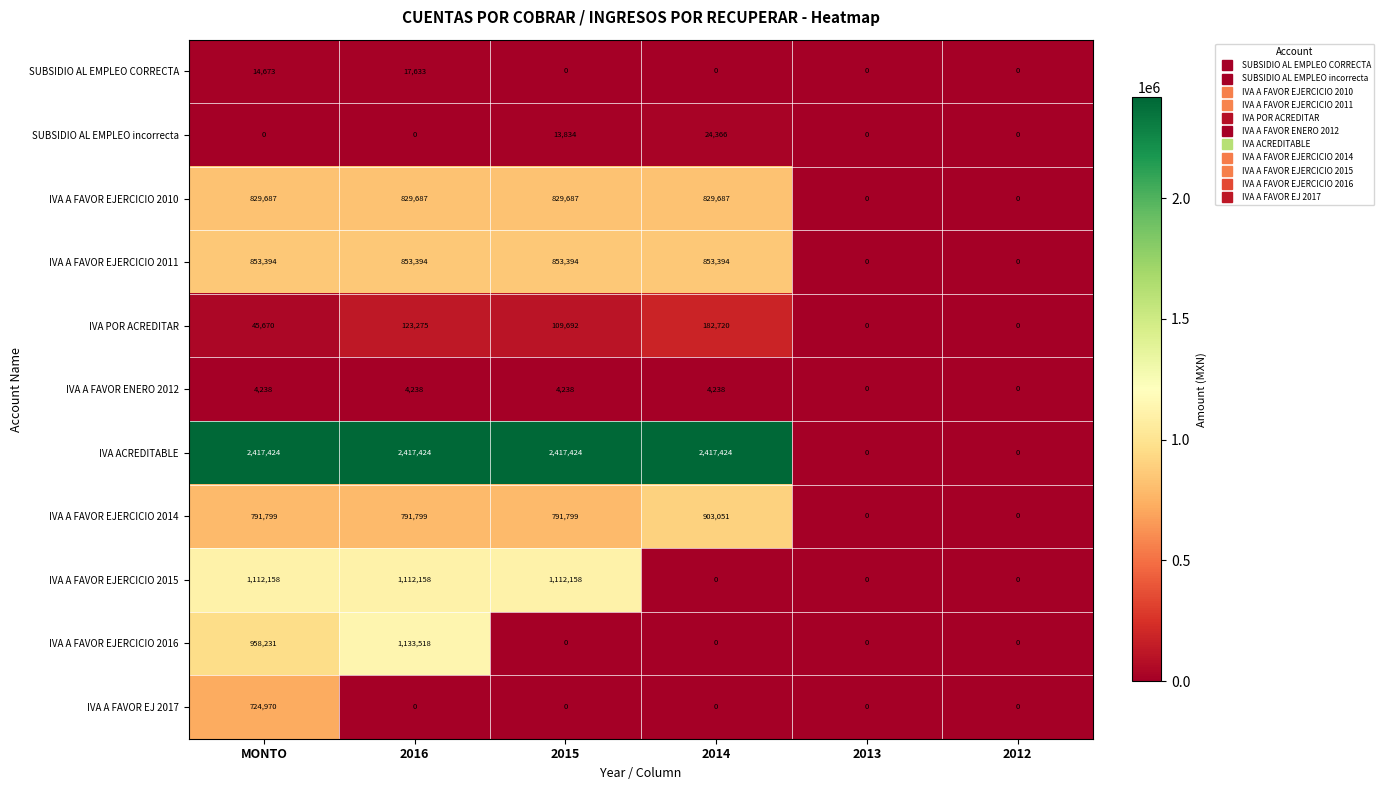

How many series are shown in this chart?

11